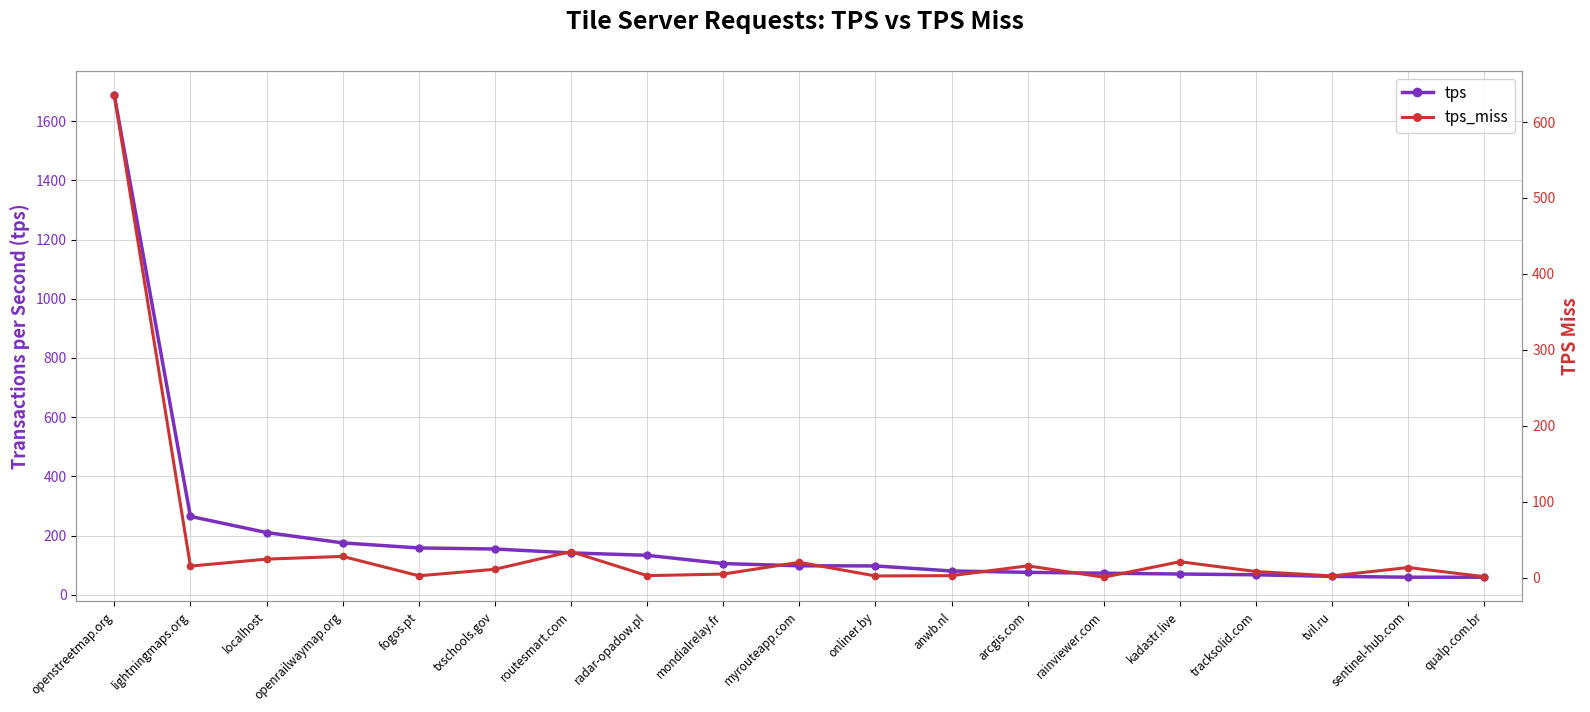

What is the total value across all series at txschools.gov?

165.6